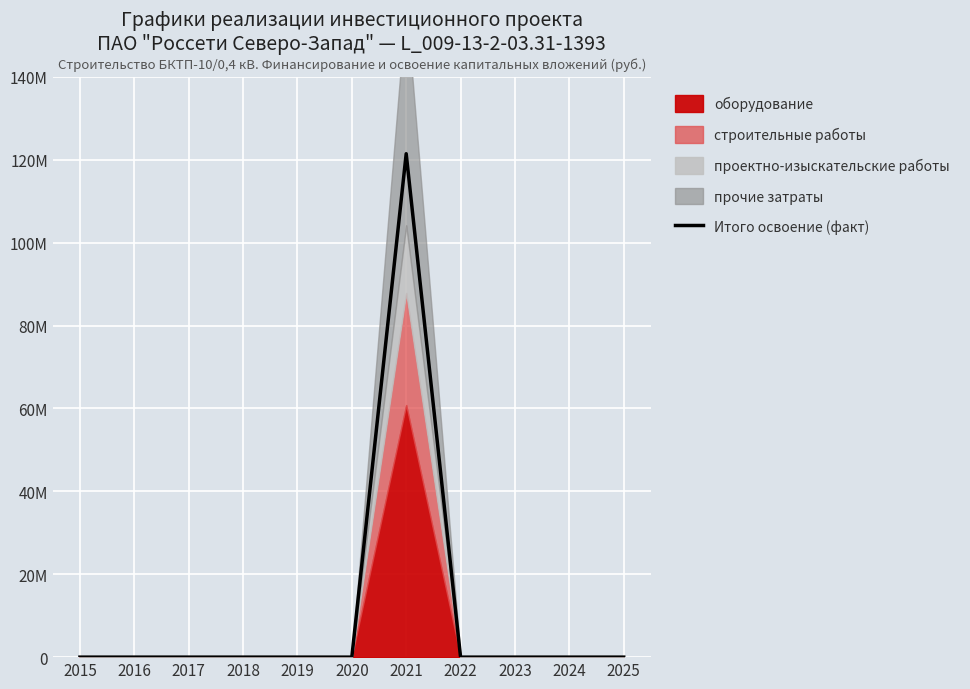

What is the difference between the maximum and minimum values?

121483975